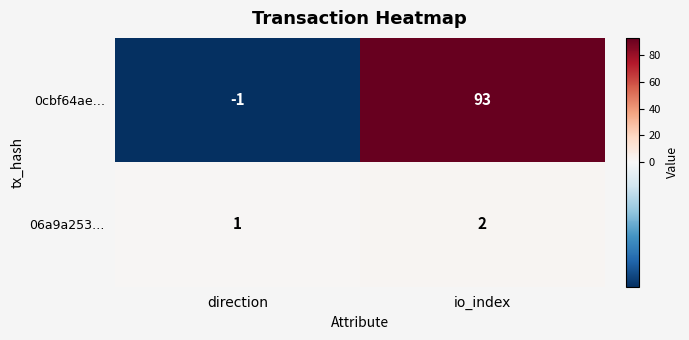

Reading right to left, transcribe all the data shown in this chart.

0cbf64ae…: io_index=93	direction=-1
06a9a253…: io_index=2	direction=1